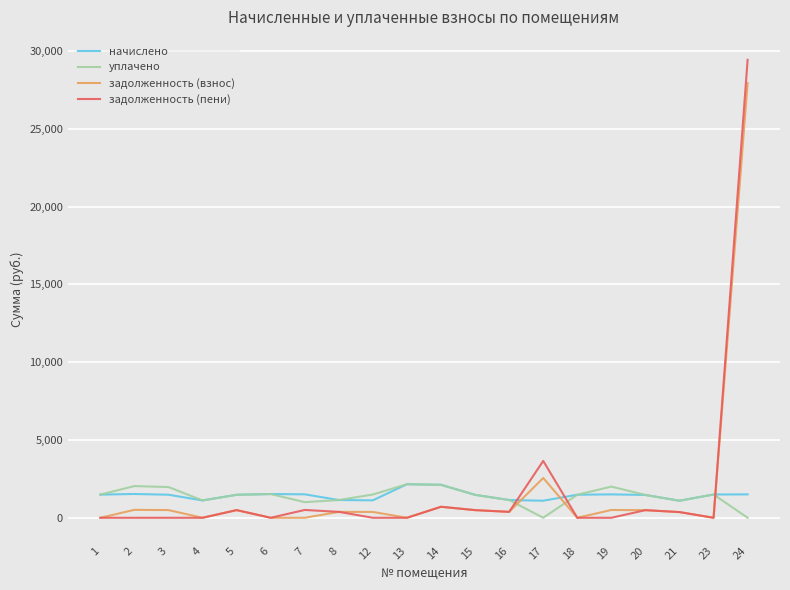

Count the number of data series in this chart.

4